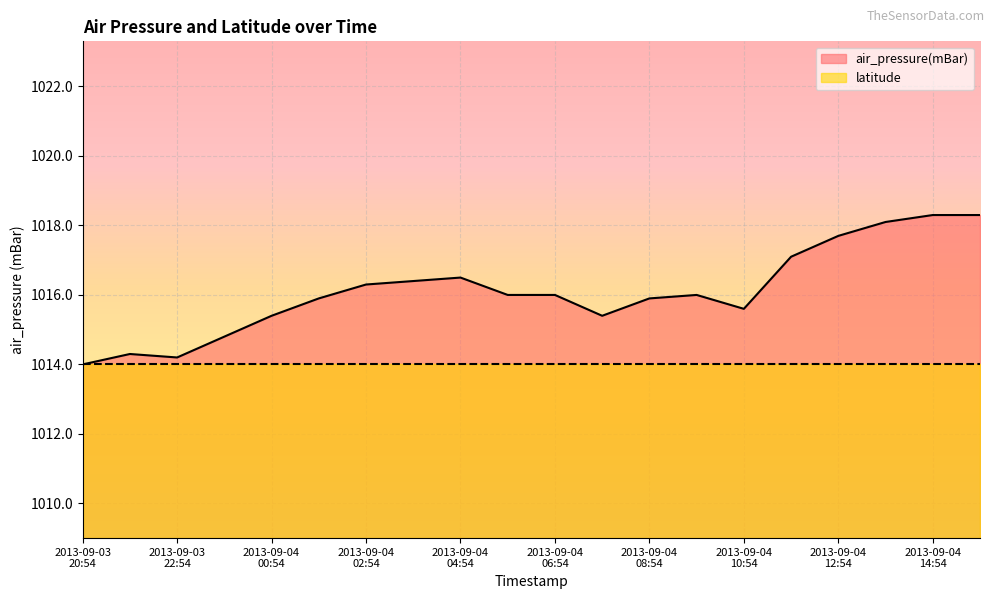

What is the maximum value shown in the chart?

1018.3